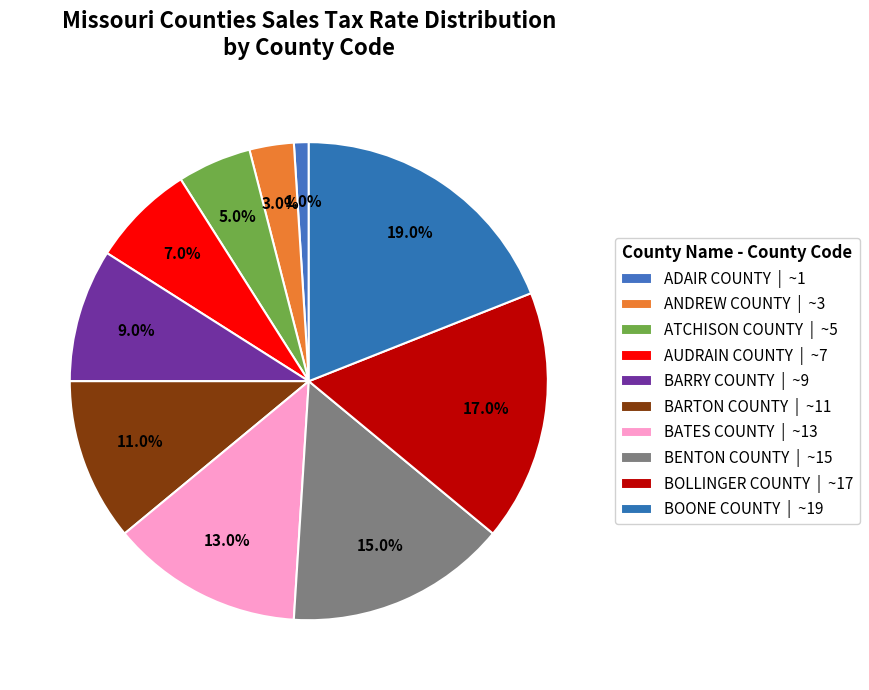

Rank the categories by value from lowest to highest.

ADAIR COUNTY, ANDREW COUNTY, ATCHISON COUNTY, AUDRAIN COUNTY, BARRY COUNTY, BARTON COUNTY, BATES COUNTY, BENTON COUNTY, BOLLINGER COUNTY, BOONE COUNTY